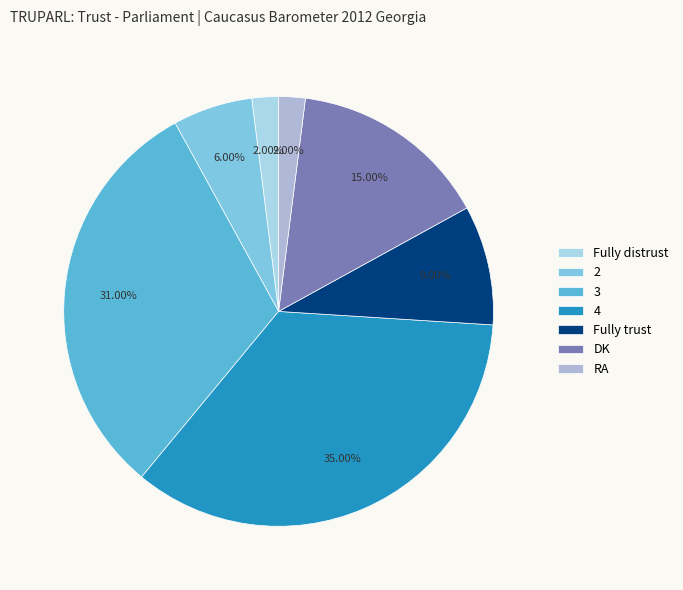

Is there a majority slice in this chart?

No